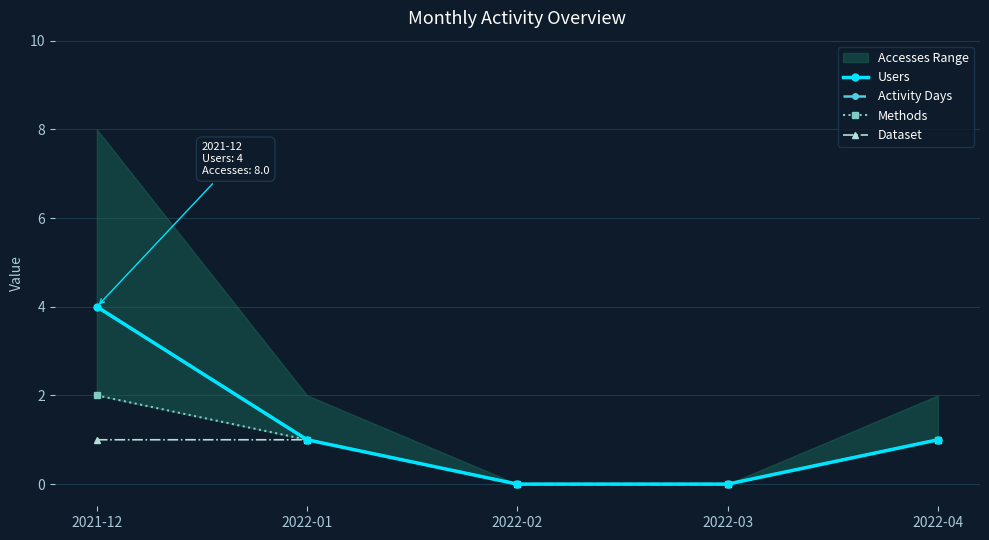

What is the label of the 2nd point from the left?

2022-01